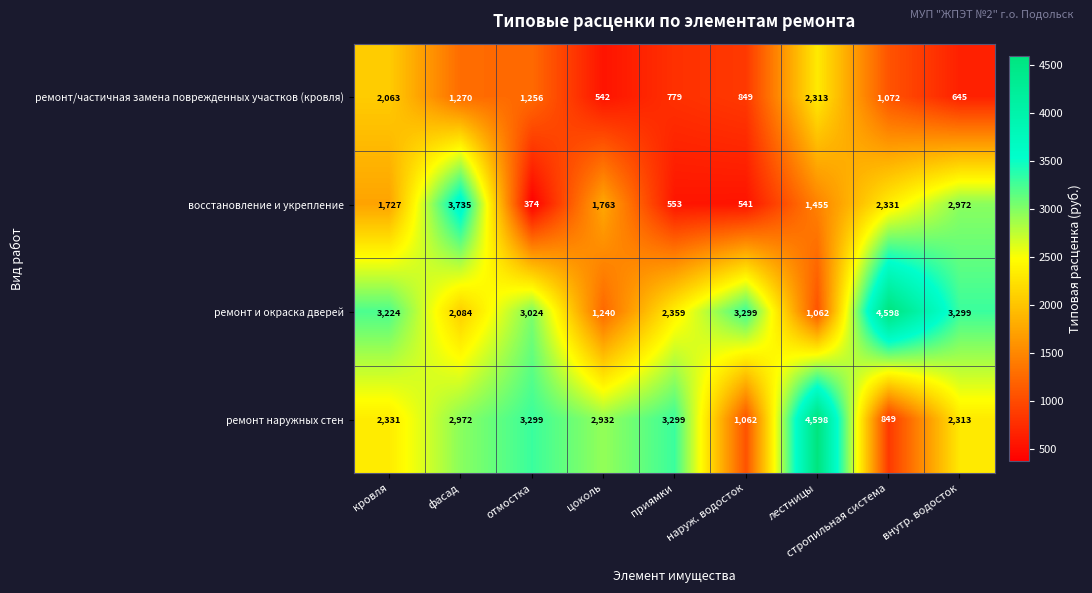

What is the difference between the highest and lowest values at приямки?

2746